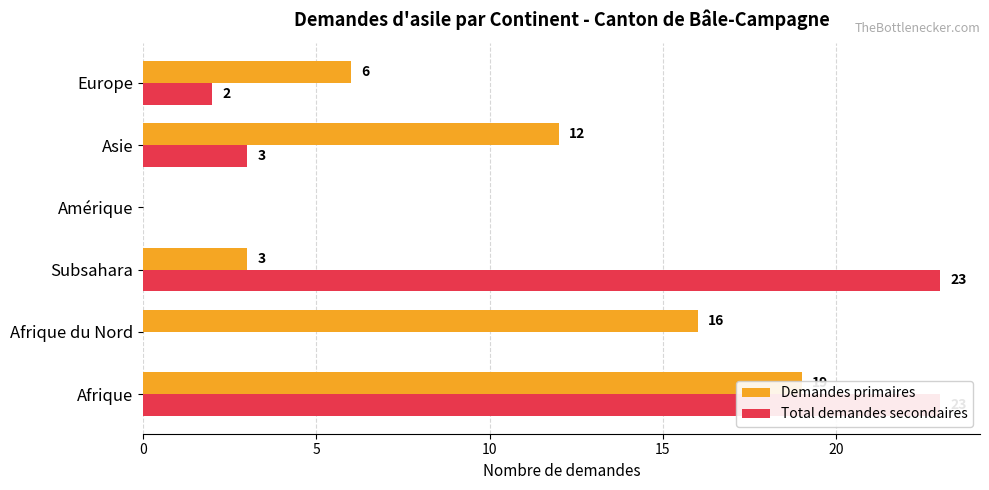

List the series in order of their peak value, highest first.

Total demandes secondaires, Demandes primaires